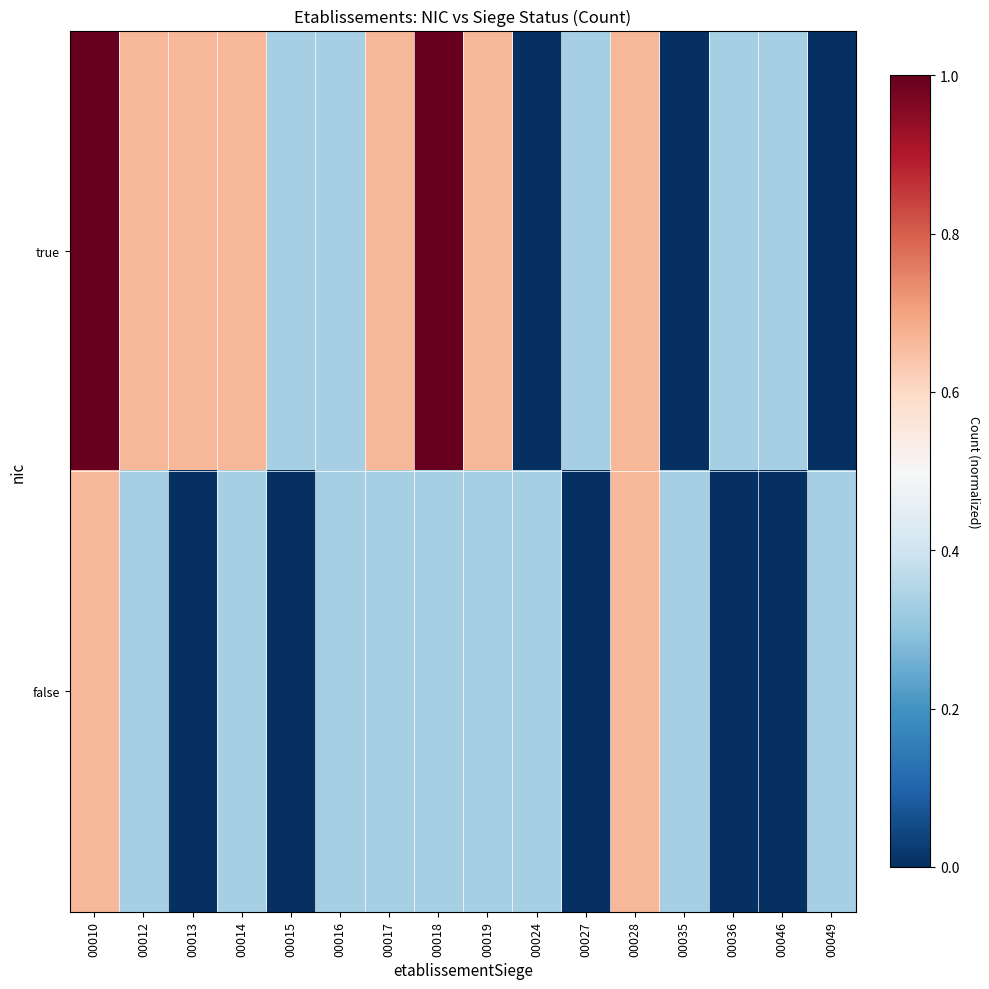

Rank the series by their maximum value, from lowest to highest.

false, true